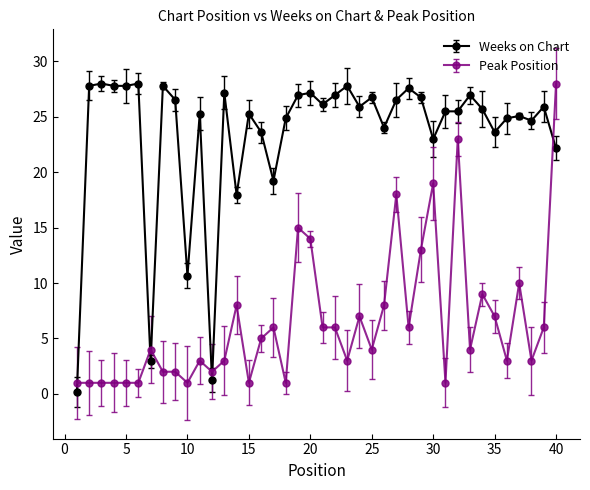

Reading left to right, list all the values displayed in this chart.

Weeks on Chart: 1=0.2	2=27.8	3=28.0	4=27.8	5=27.8	6=28.0	7=2.9	8=27.8	9=26.5	10=10.7	11=25.3	12=1.3	13=27.2	14=18.0	15=25.3	16=23.6	17=19.2	18=24.9	19=27.0	20=27.2	21=26.1	22=27.0	23=27.8	24=25.9	25=26.7	26=24.0	27=26.5	28=27.6	29=26.7	30=23.0	31=25.5	32=25.5	33=27.0	34=25.7	35=23.6	36=24.9	37=25.1	38=24.7	39=25.9	40=22.1
Peak Position: 1=1.0	2=1.0	3=1.0	4=1.0	5=1.0	6=1.0	7=4.0	8=2.0	9=2.0	10=1.0	11=3.0	12=2.0	13=3.0	14=8.0	15=1.0	16=5.0	17=6.0	18=1.0	19=15.0	20=14.0	21=6.0	22=6.0	23=3.0	24=7.0	25=4.0	26=8.0	27=18.0	28=6.0	29=13.0	30=19.0	31=1.0	32=23.0	33=4.0	34=9.0	35=7.0	36=3.0	37=10.0	38=3.0	39=6.0	40=28.0